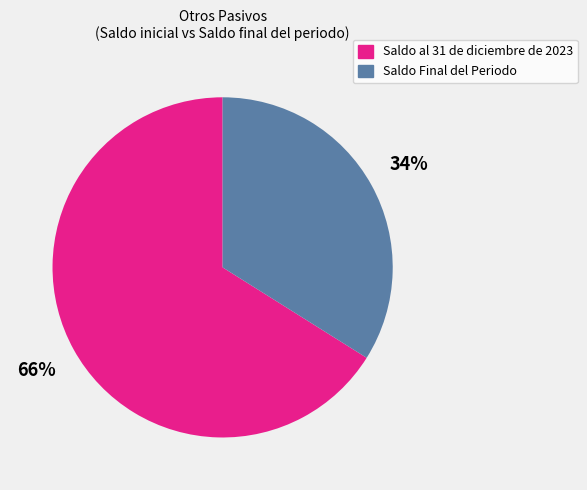

To the nearest percent, what portion does Saldo Final del Periodo represent?

34%